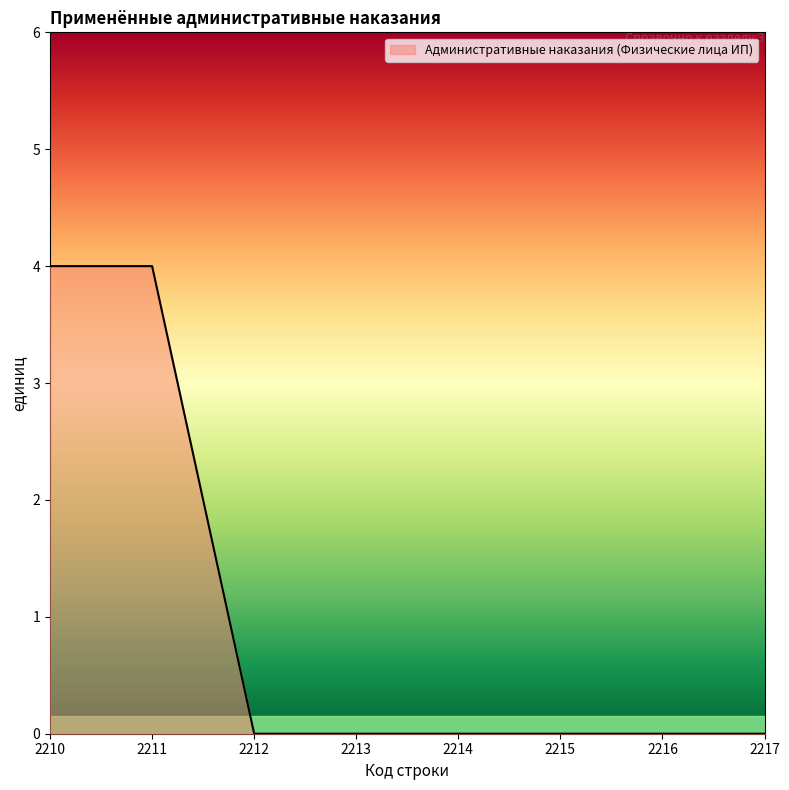

Count the number of categories in the chart.

8